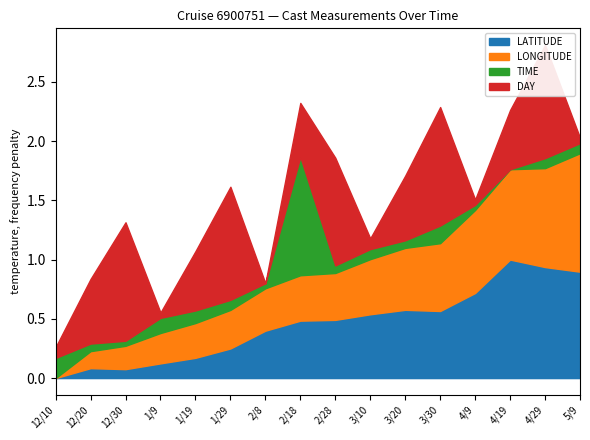

The LATITUDE series shows 0.1 at 12/30. True or false?

True